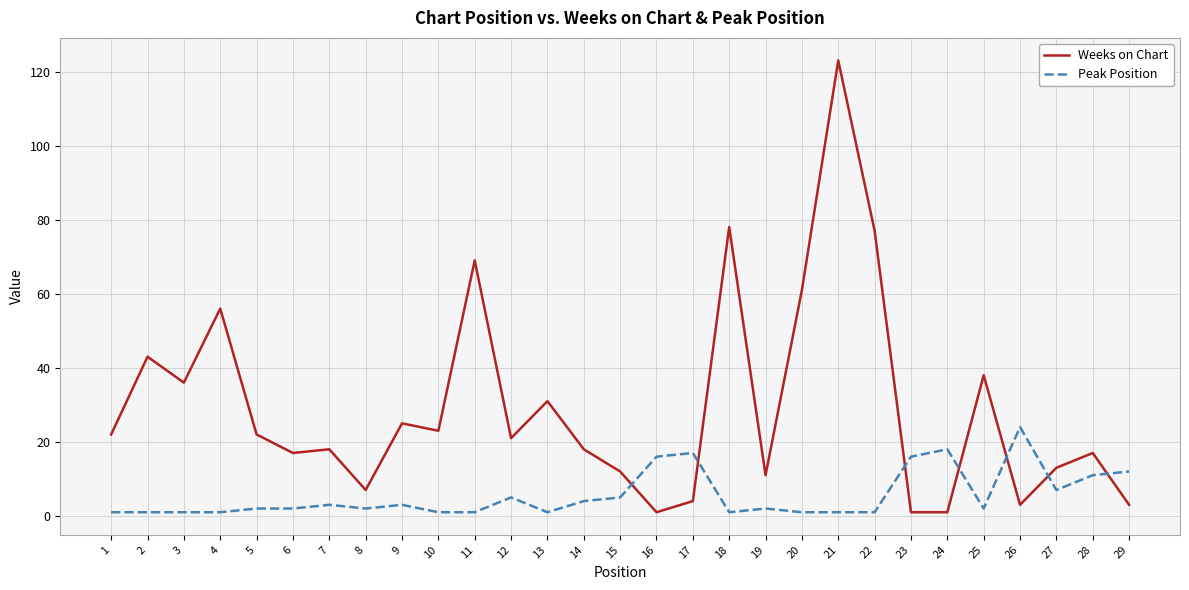

Which series changed the most between 4 and 19?

Weeks on Chart